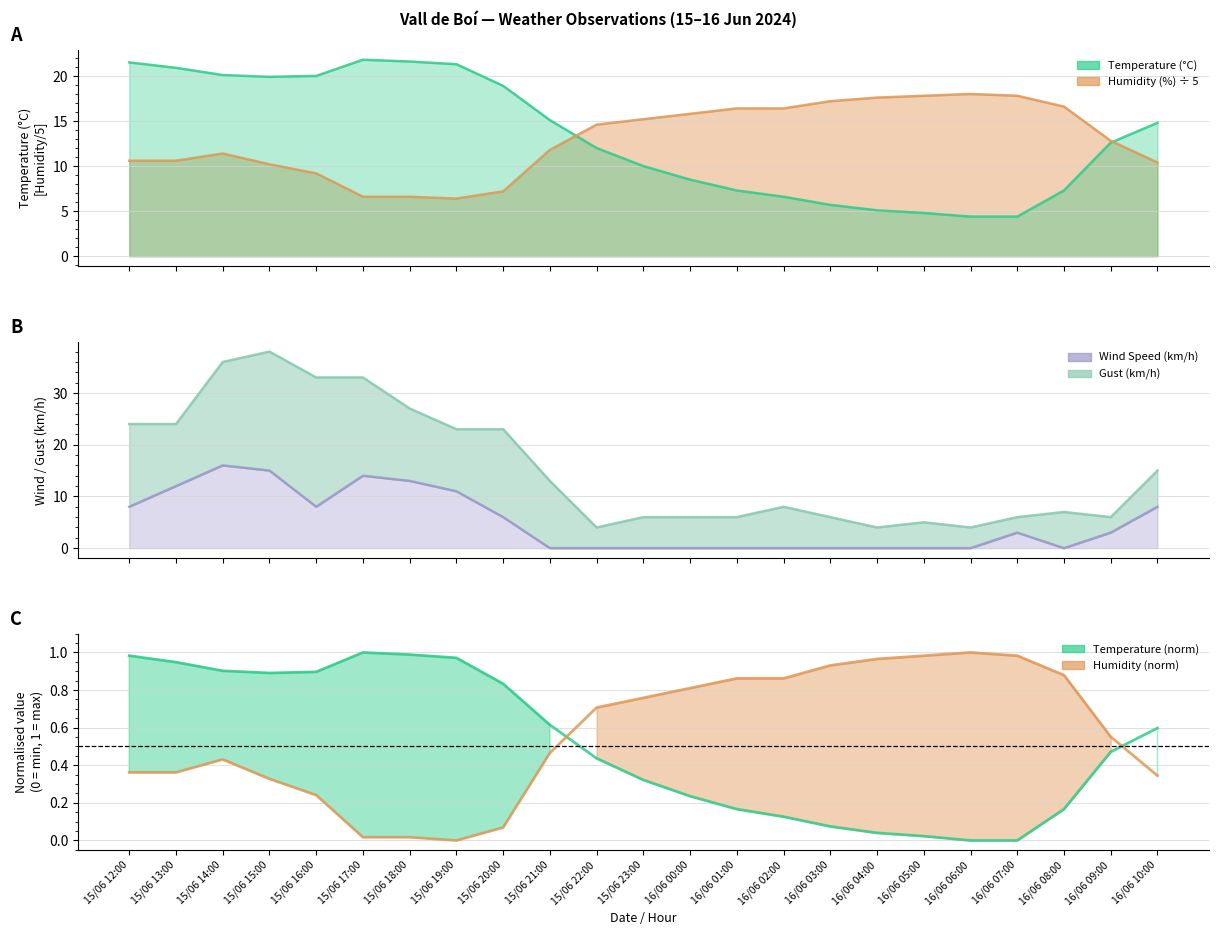

The Humidity (%) series shows 16.4 at 16/06 01:00. True or false?

True